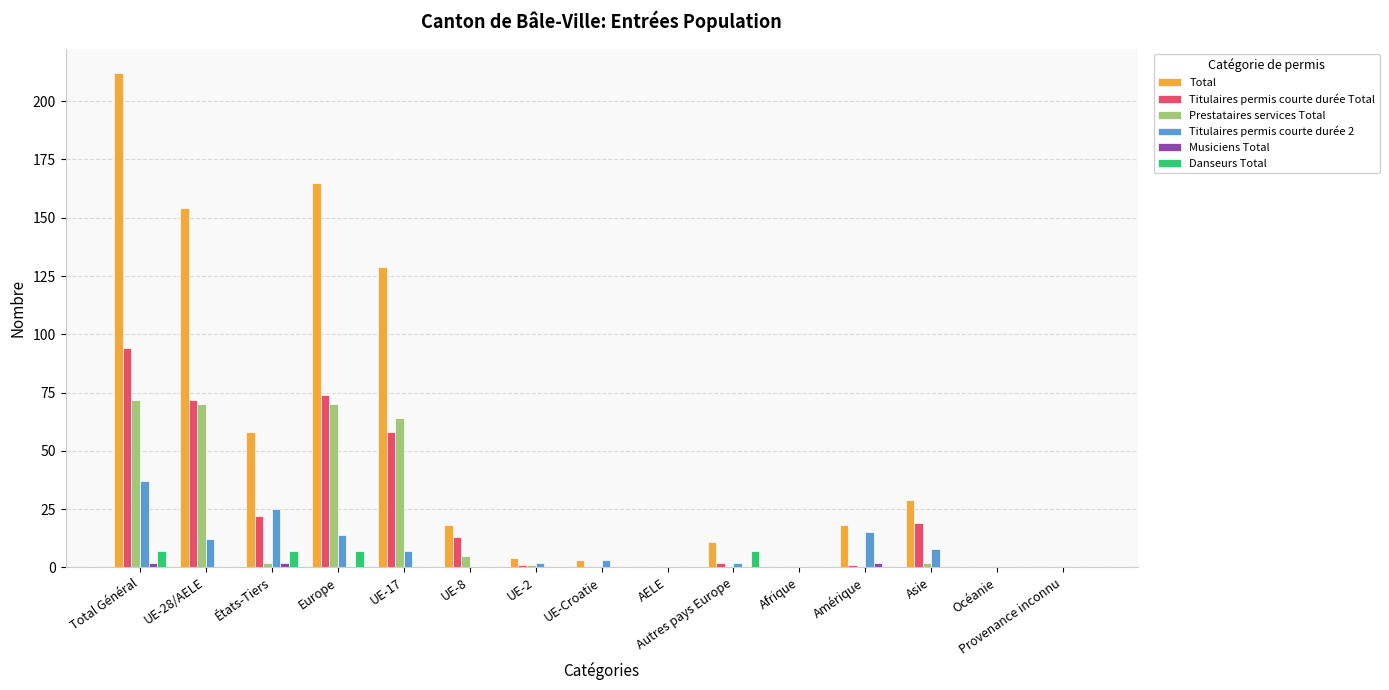

Count the number of data series in this chart.

6